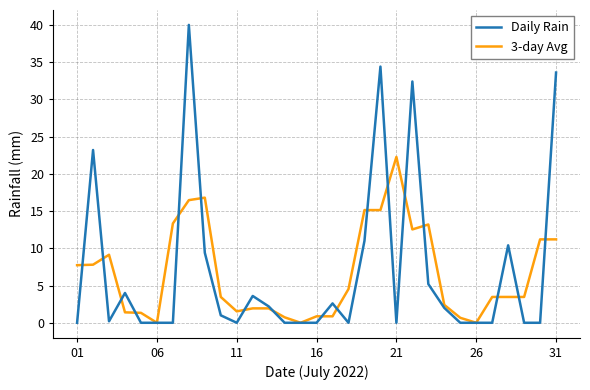

What is the maximum value shown in the chart?

40.0